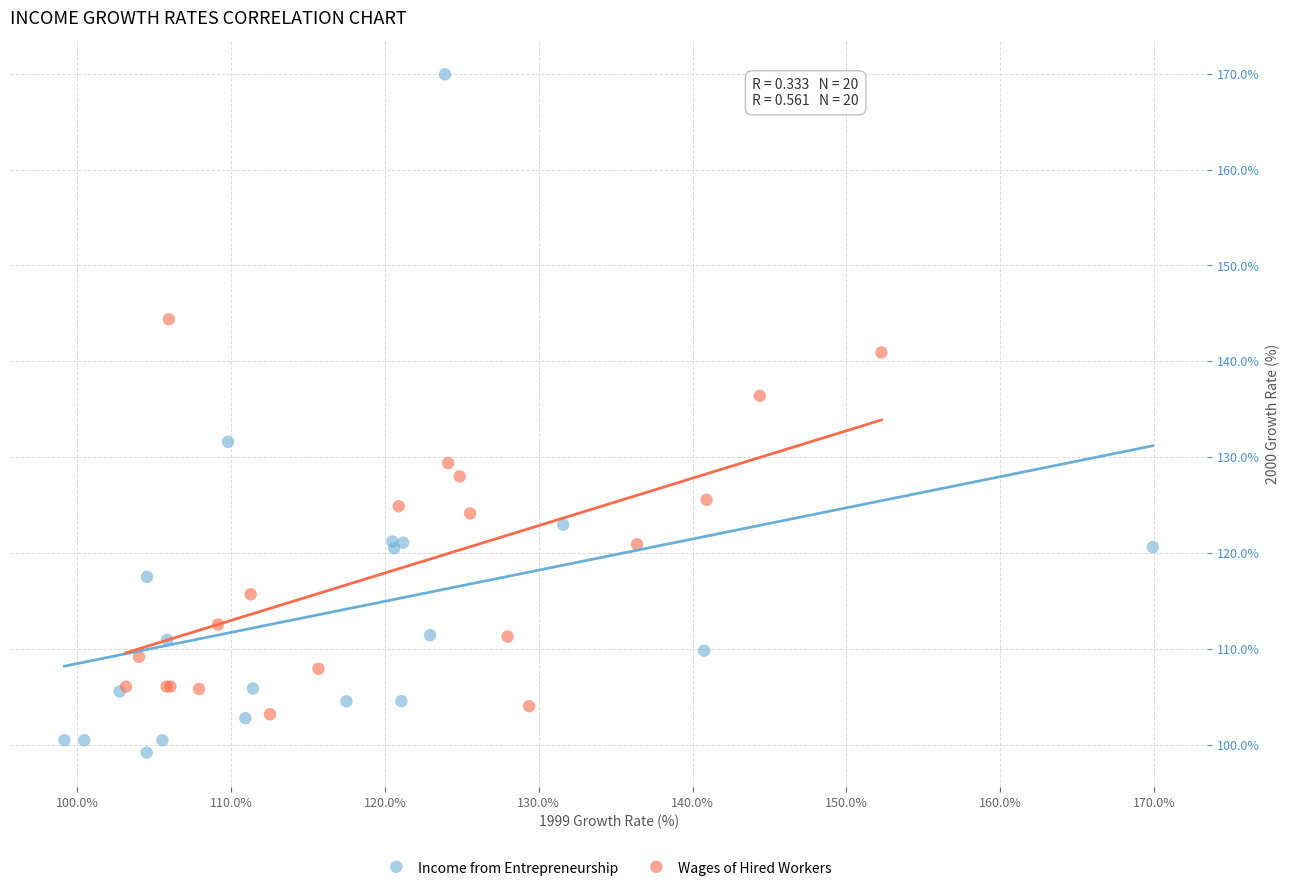

Which series contains the lowest Y value?

Income from Entrepreneurship